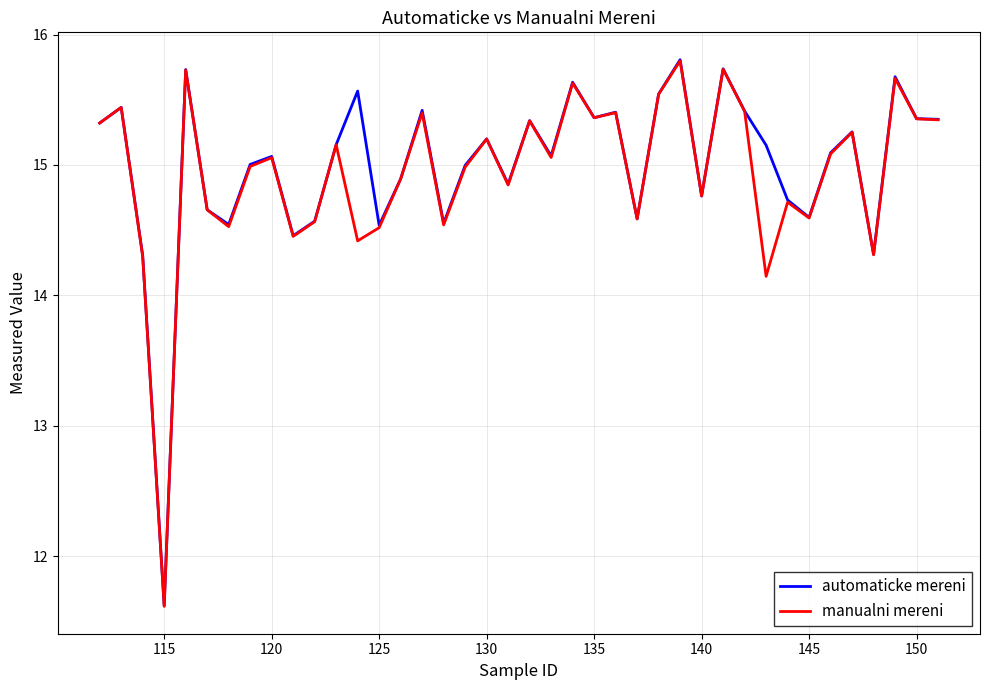

What is the greatest value displayed?

15.8